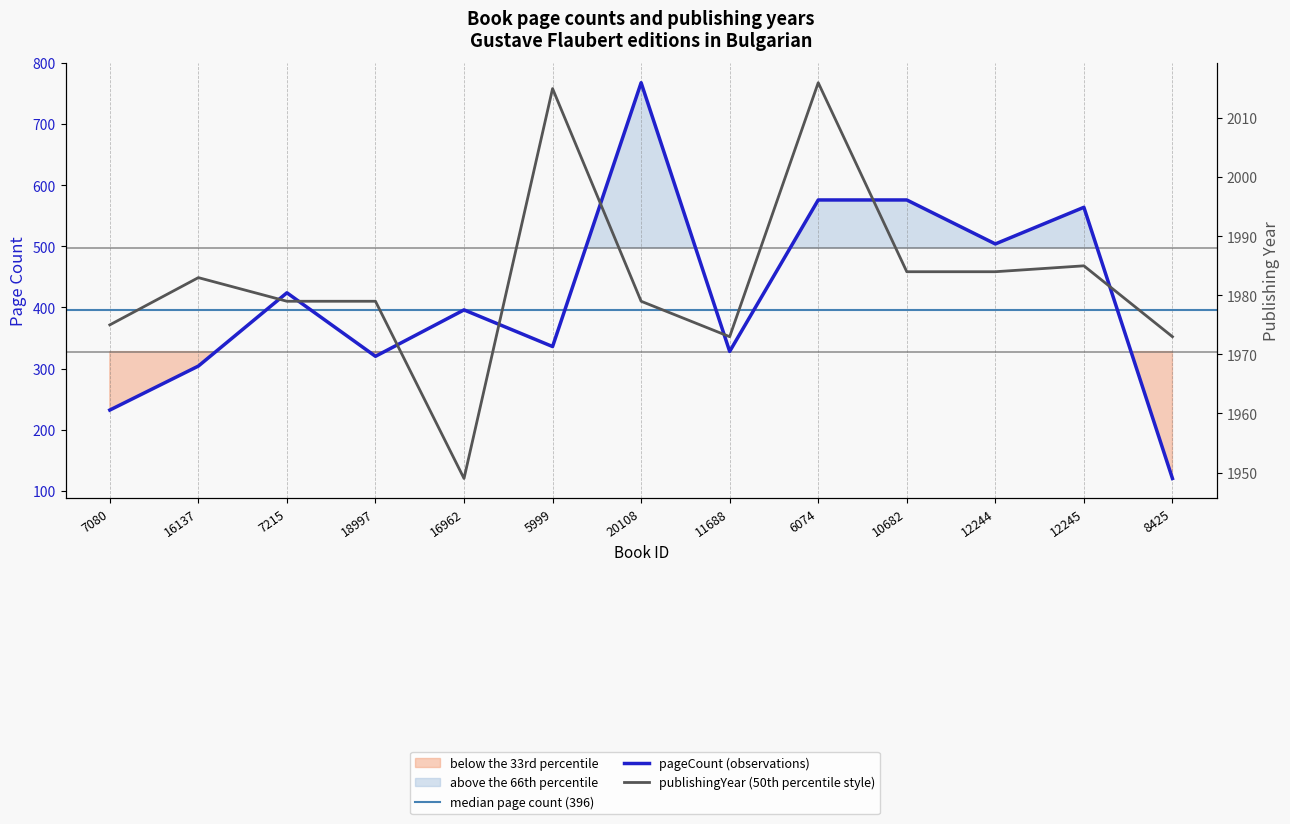

True or false: pageCount and publishingYear intersect in this chart.

False